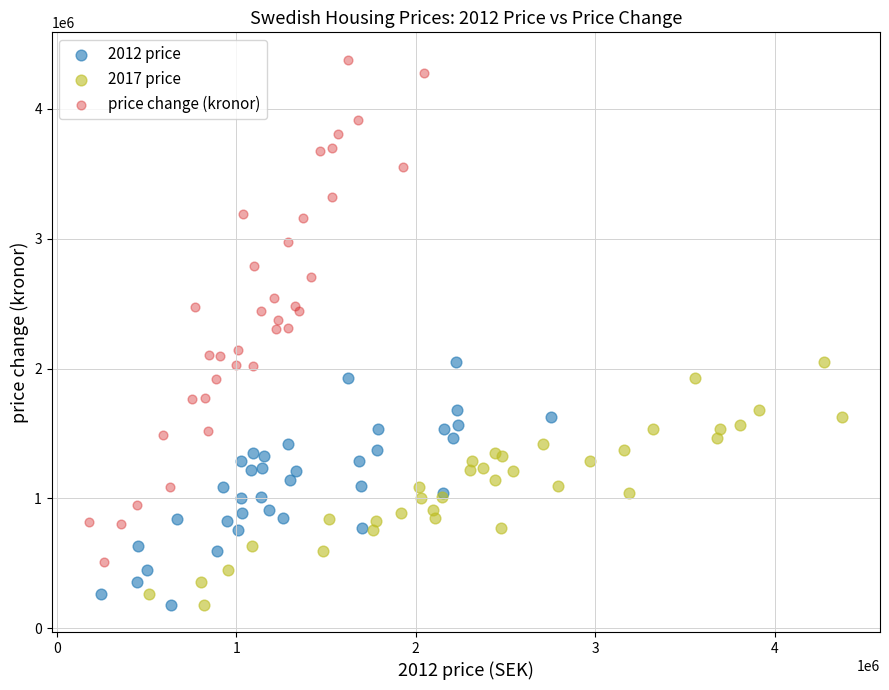

Which series contains the highest Y value?

price change (kronor)